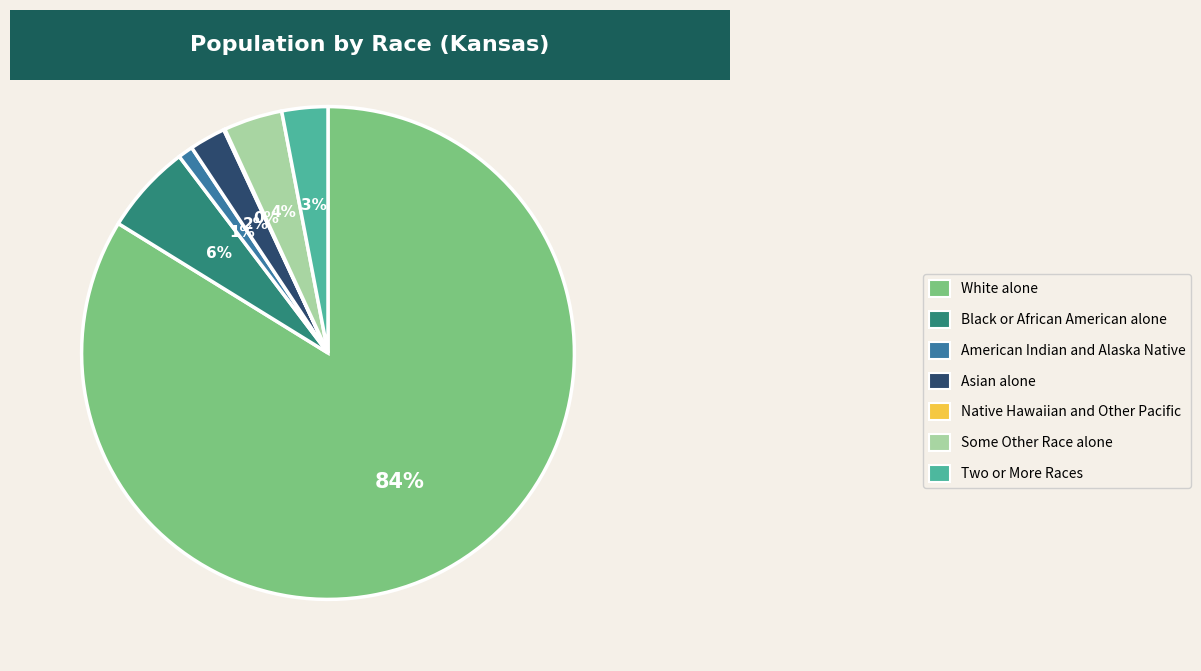

To the nearest percent, what is the average slice percentage?

14%